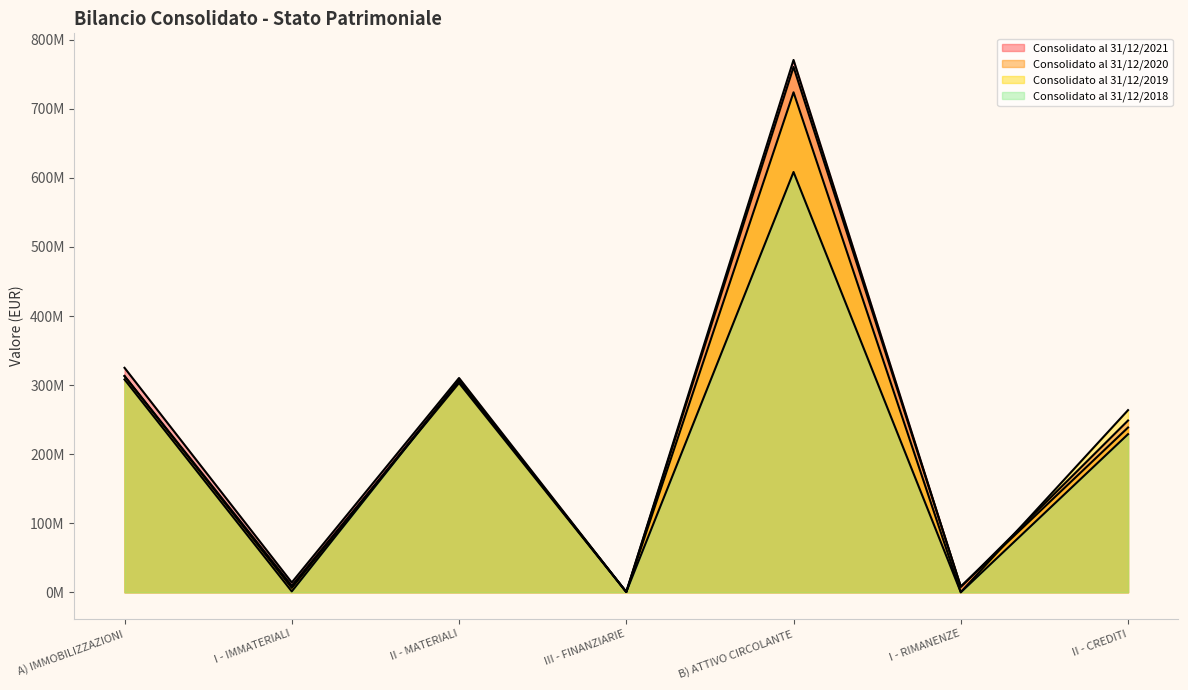

True or false: Consolidato al 31/12/2020 has more than 0 interior local peaks.

True